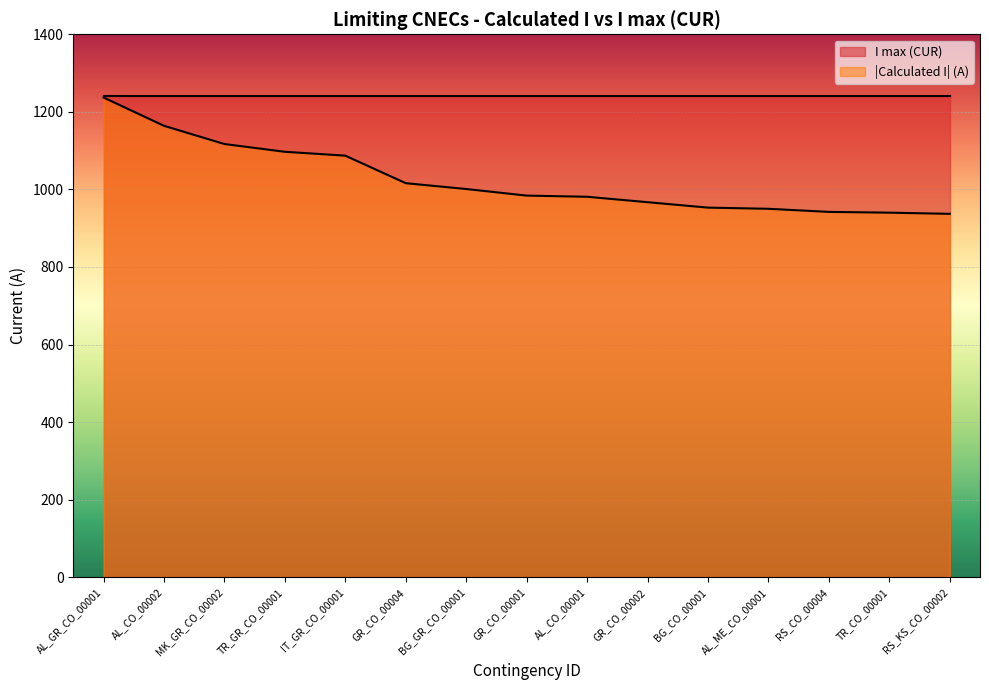

Reading left to right, list all the values displayed in this chart.

AL_GR_CO_00001=1237	AL_CO_00002=1164	MK_GR_CO_00002=1117	TR_GR_CO_00001=1097	IT_GR_CO_00001=1087	GR_CO_00004=1016	BG_GR_CO_00001=1001	GR_CO_00001=984	AL_CO_00001=981	GR_CO_00002=967	BG_CO_00001=953	AL_ME_CO_00001=950	RS_CO_00004=942	TR_CO_00001=940	RS_KS_CO_00002=937